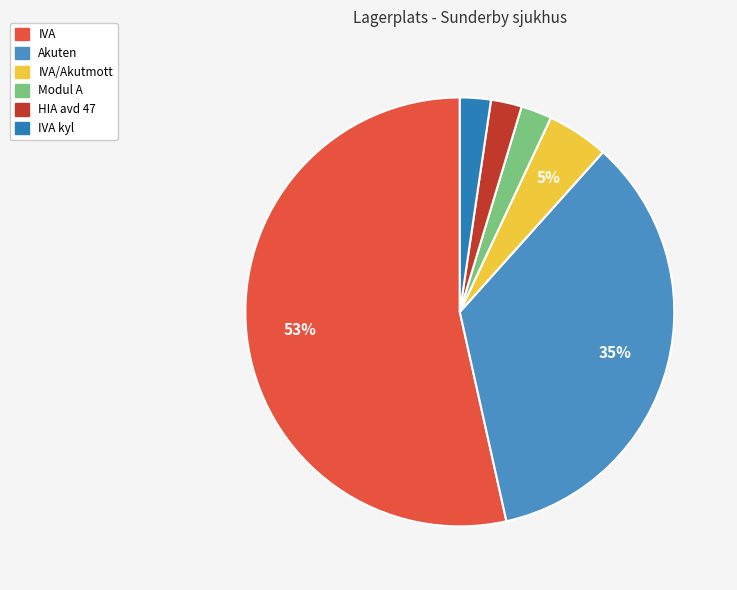

How many slices are in this pie chart?

6